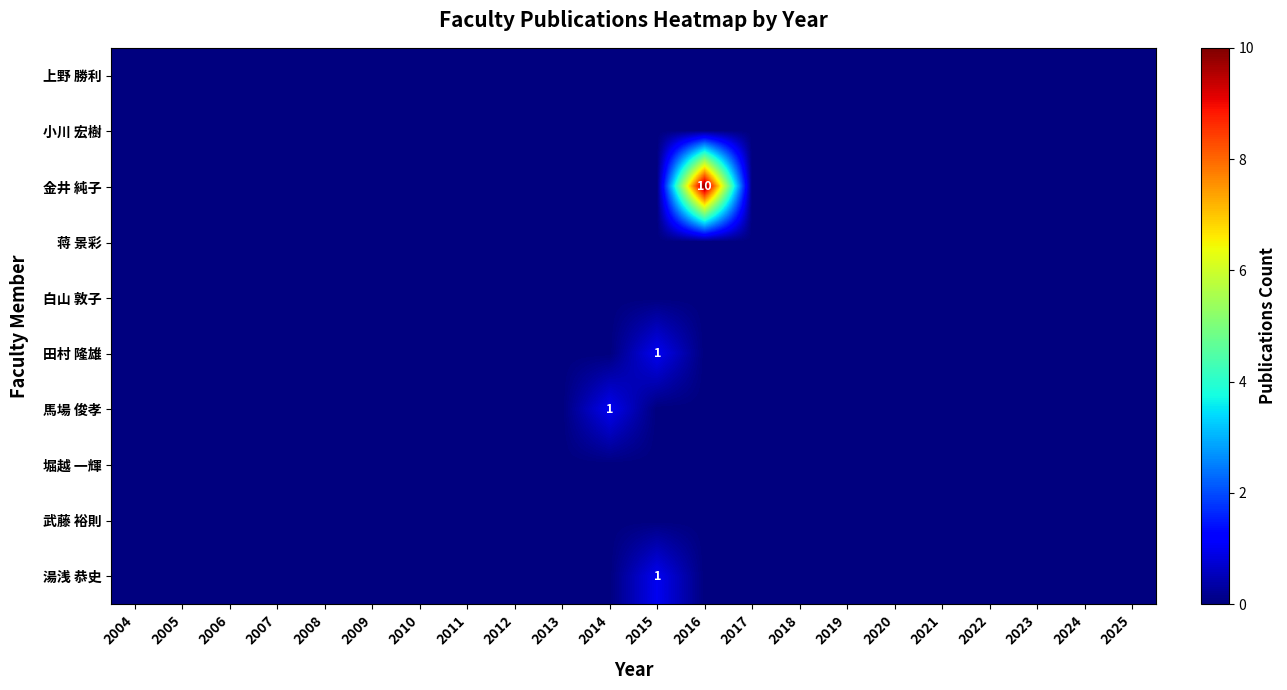

What is the greatest value displayed?

10